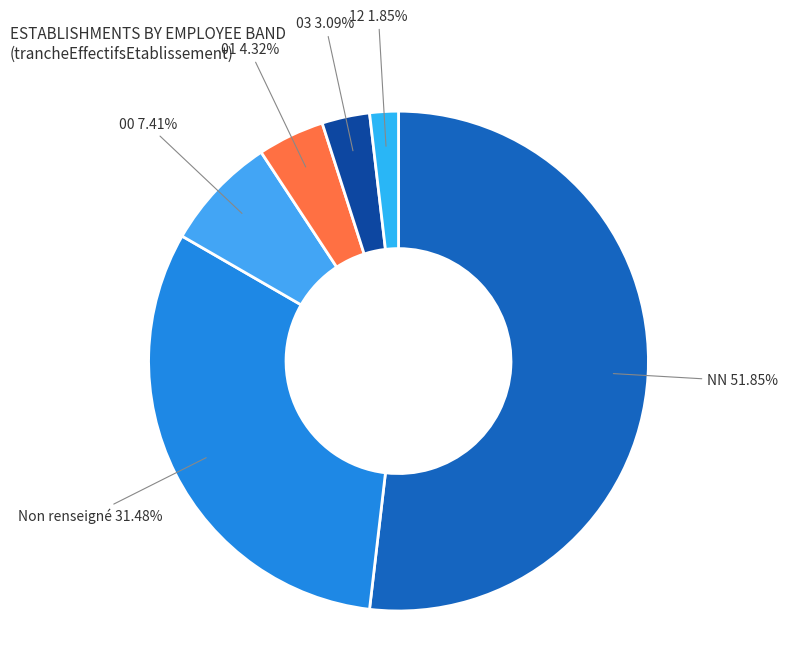

Between 03 and 12, which is larger?

03